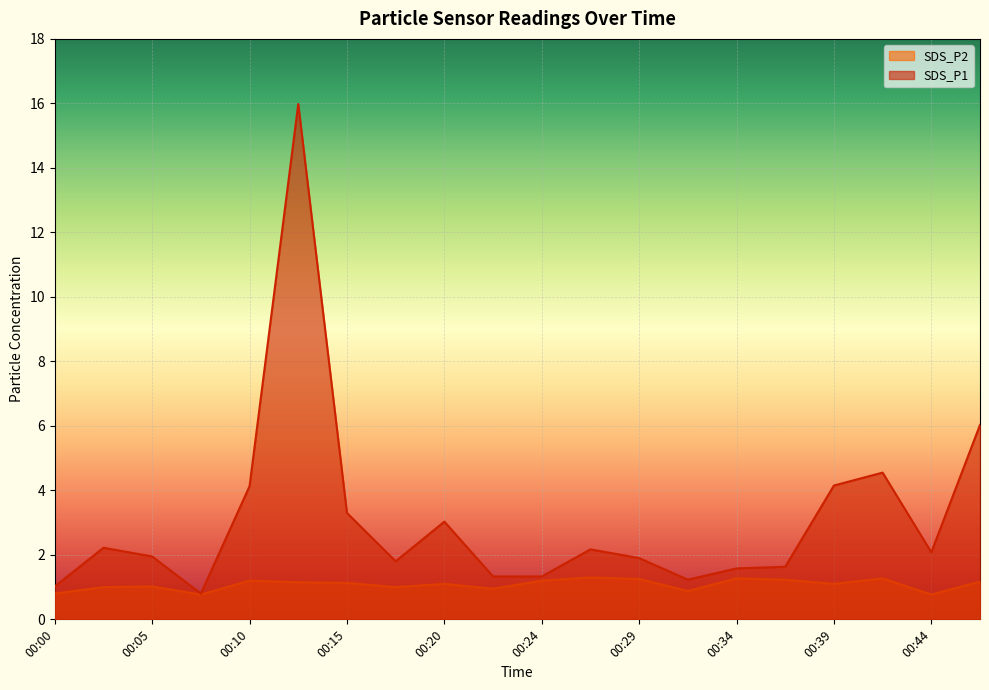

Reading left to right, what are all the values shown in this chart?

SDS_P1: 1.0	2.2	1.9	0.8	4.1	16.0	3.3	1.8	3.0	1.3	1.3	2.2	1.9	1.2	1.6	1.6	4.2	4.5	2.1	6.0
SDS_P2: 0.8	1.0	1.0	0.8	1.2	1.1	1.1	1.0	1.1	0.9	1.2	1.3	1.2	0.9	1.3	1.2	1.1	1.3	0.8	1.2